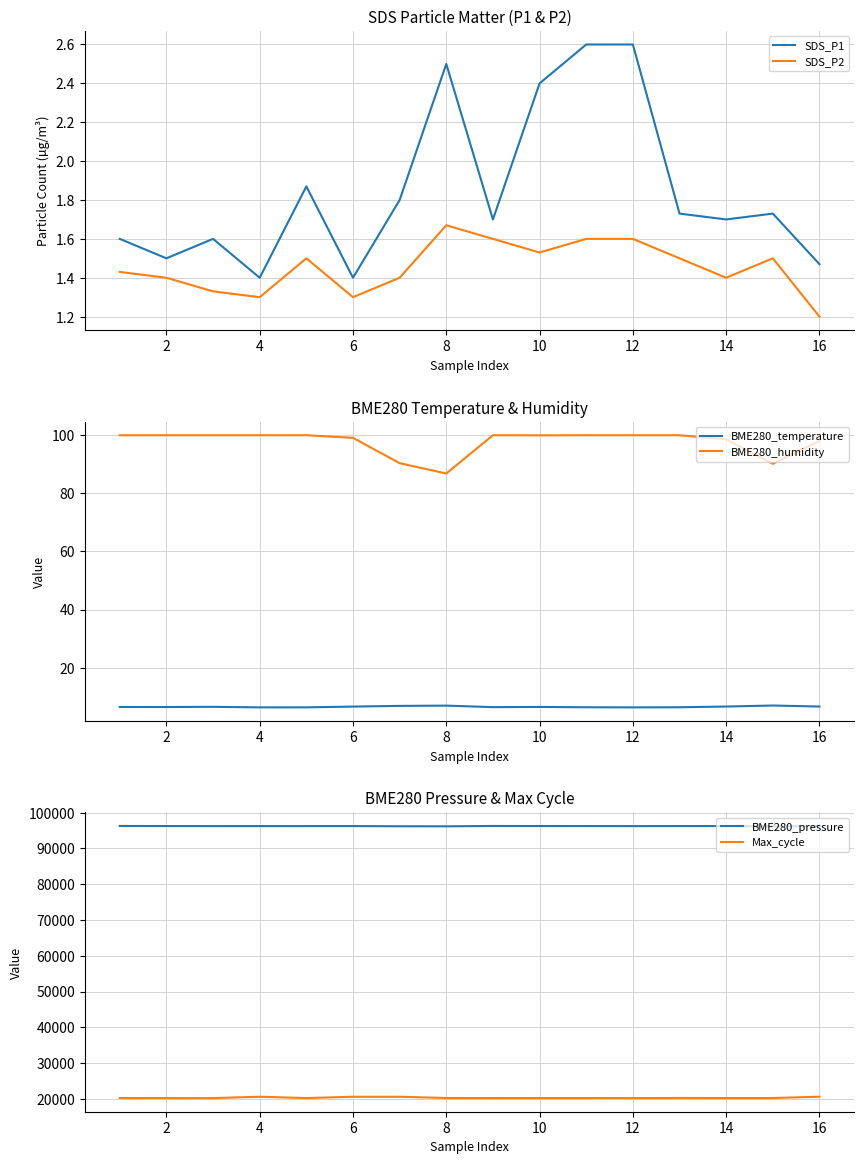

Is the value of SDS_P2 at 12 greater than the value of SDS_P1 at 12?

No